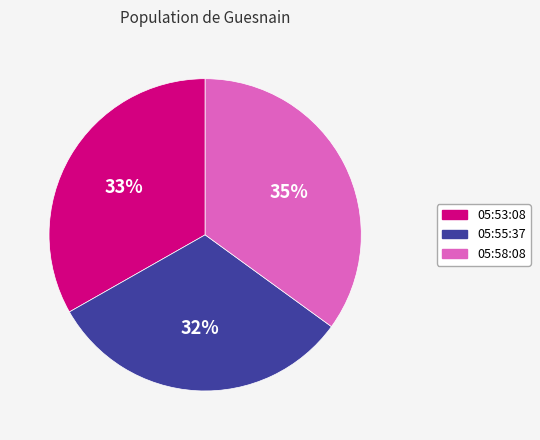

Is there any slice that represents more than half of the pie?

No